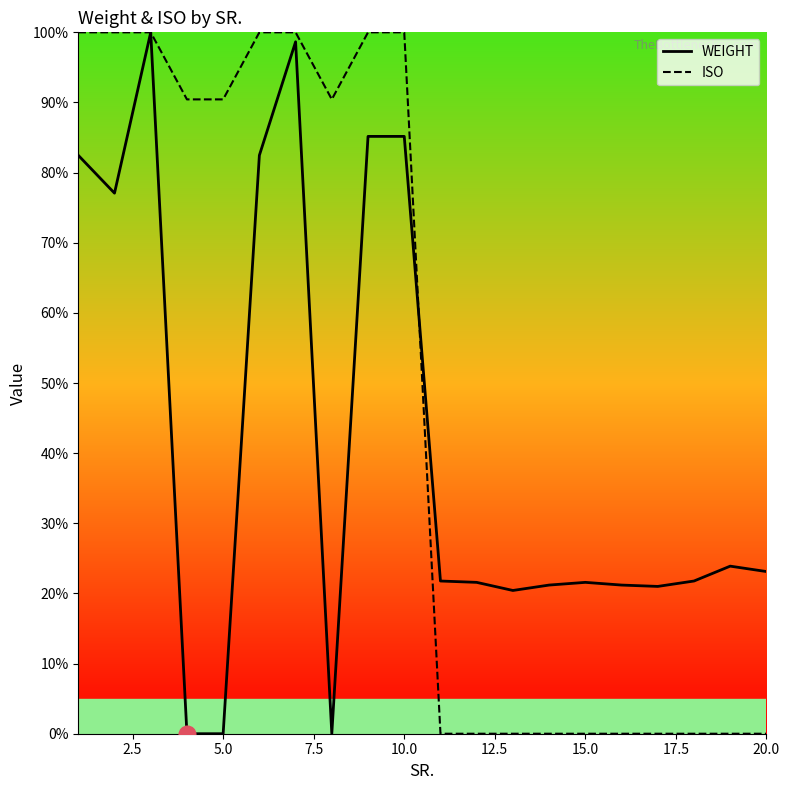

How many categories are shown in the chart?

20